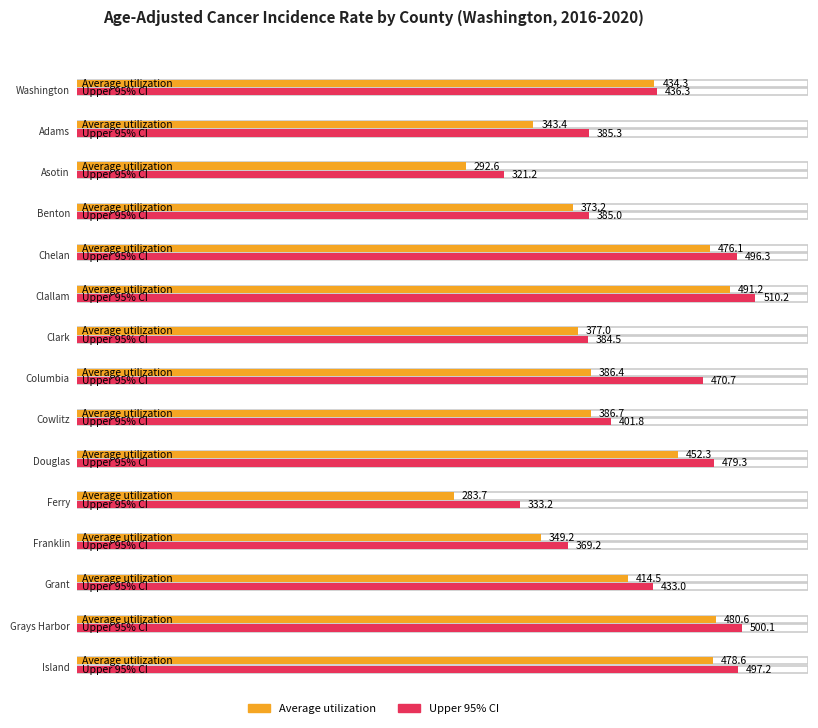

True or false: Upper 95% CI has a value of 914.3 at Clallam.

False